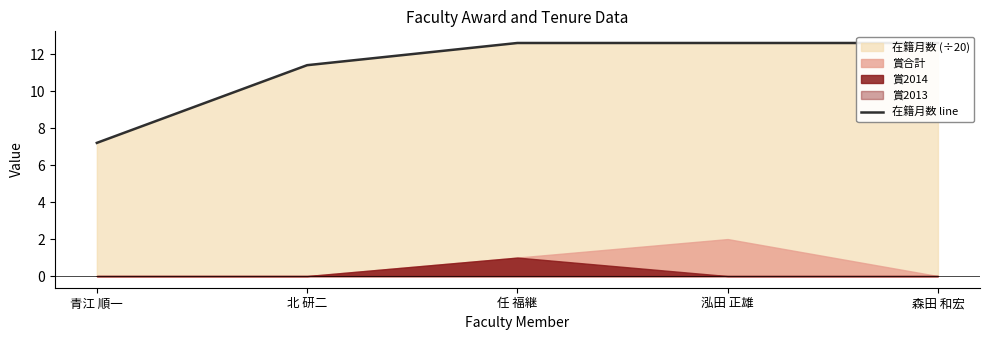

What is the average value?

11.3